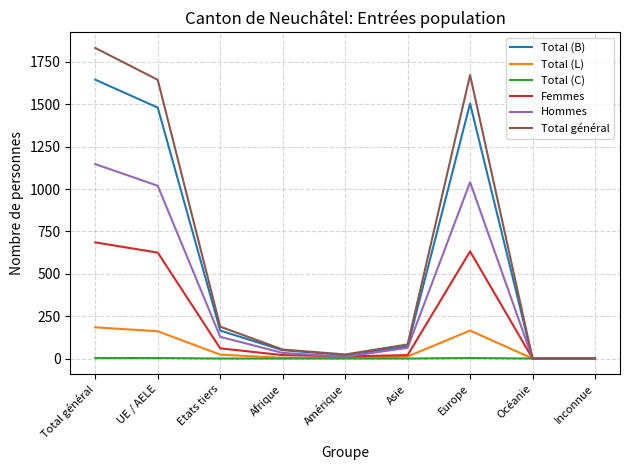

What is the greatest value displayed?

1832